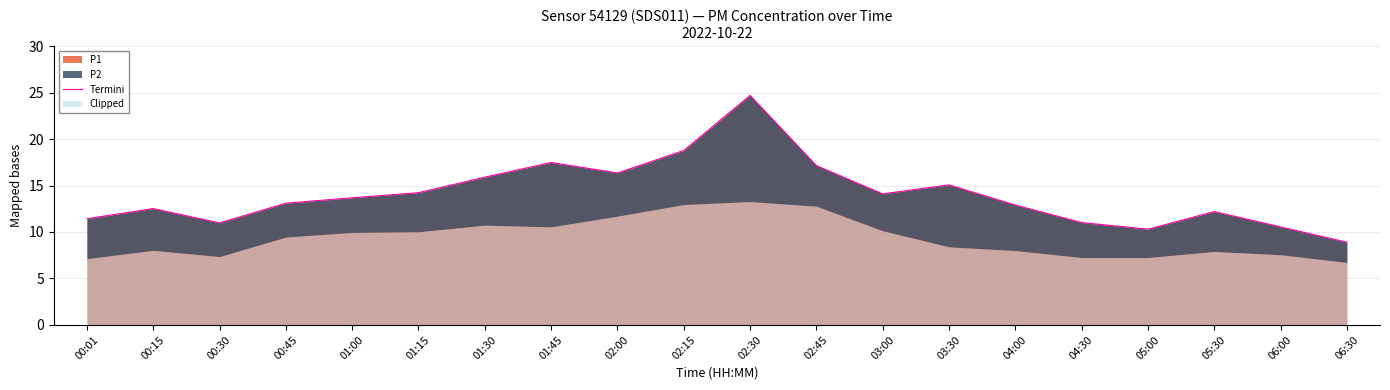

How many data points does each series have?

20